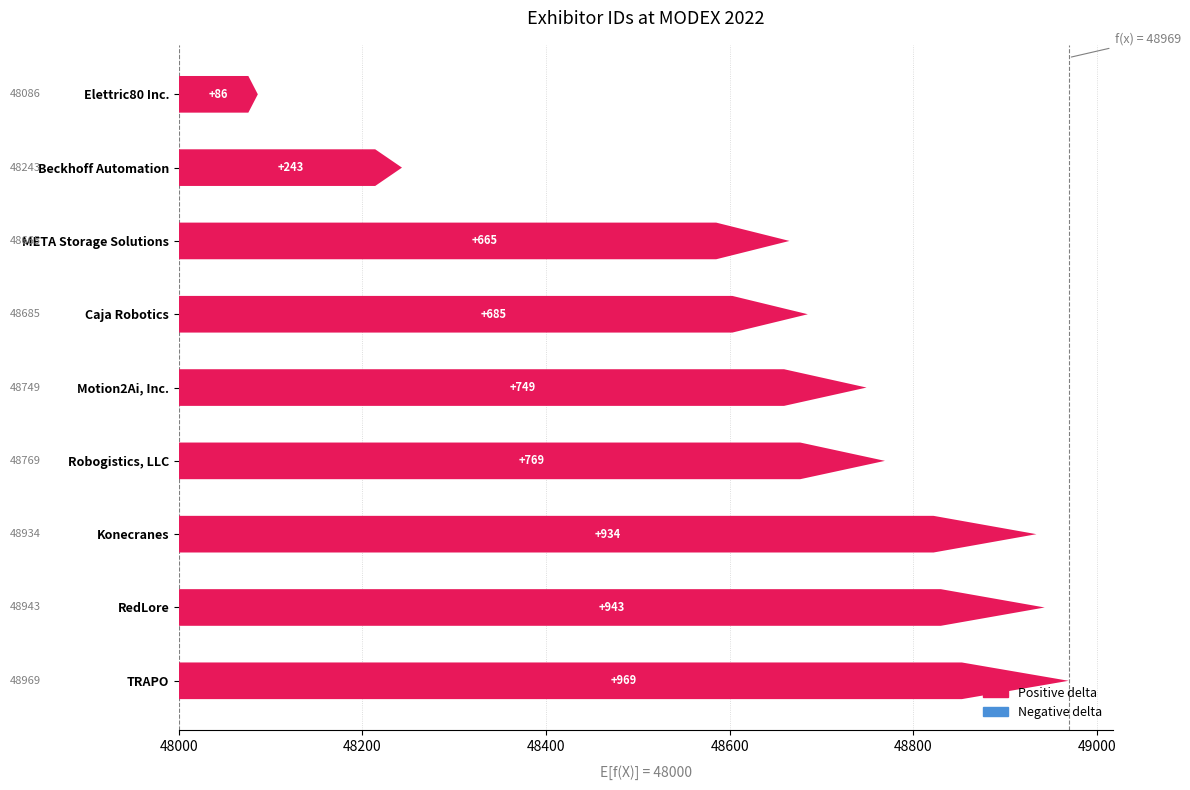

True or false: the data shows 243 at Beckhoff Automation.

True